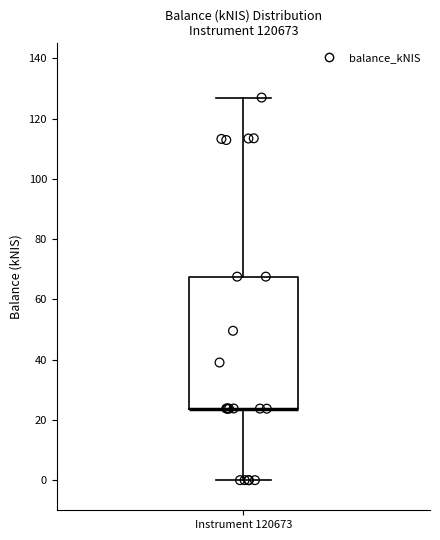

Where does the upper whisker of the box for Instrument 120673 end on the y-axis? The values are not printed on the chart, so give them approximately, as read against the axis.

128